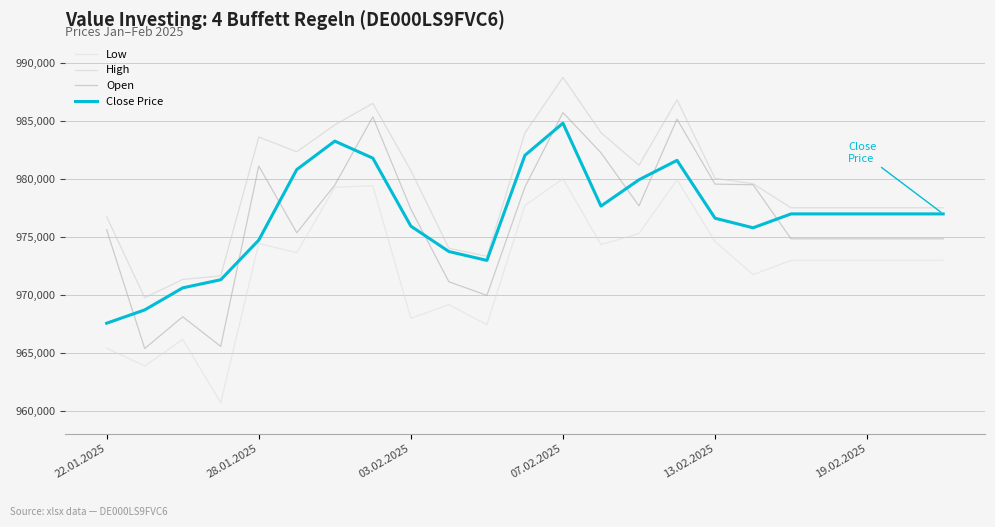

True or false: High and Open cross at least once.

False